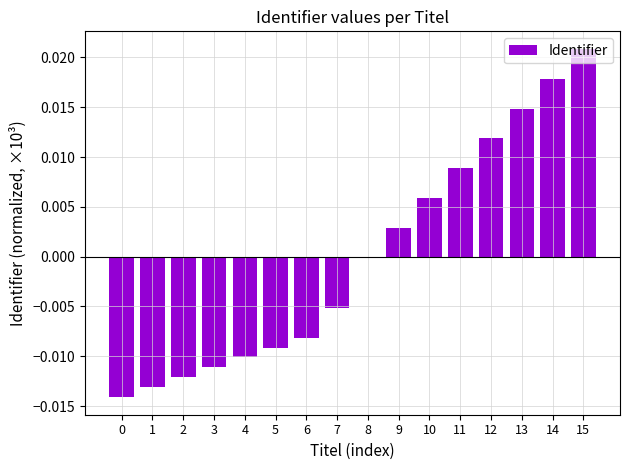

Which has a higher value, 8 or 14?

14